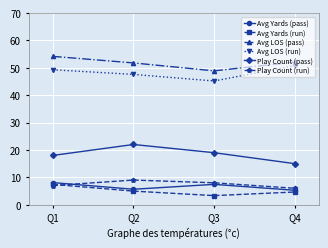

Which series changed the most between Q2 and Q4?

Play Count (pass)